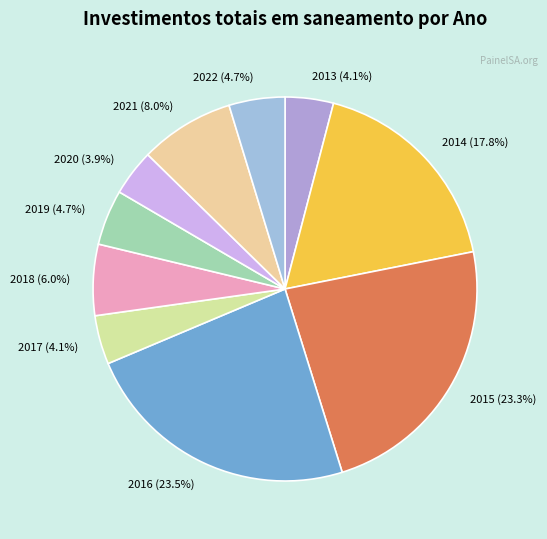

What is the ratio of the value at 2016 to the value at 2017?

5.7